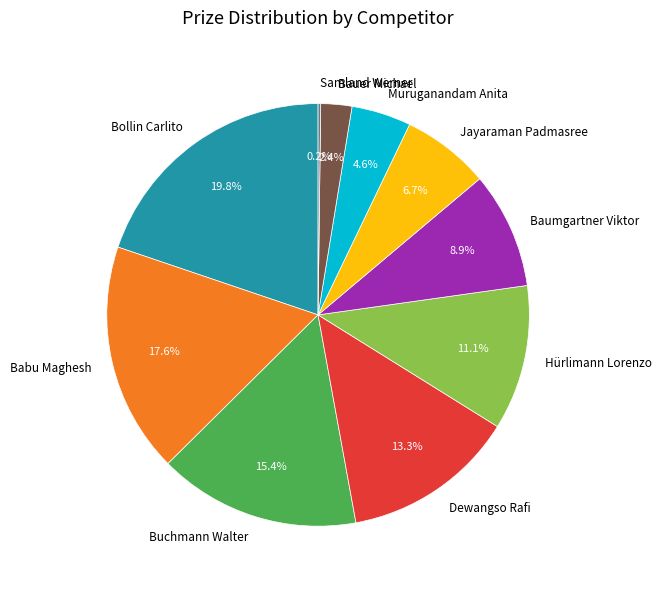

To the nearest percent, what is the difference between the largest and smallest slice percentages?

20%